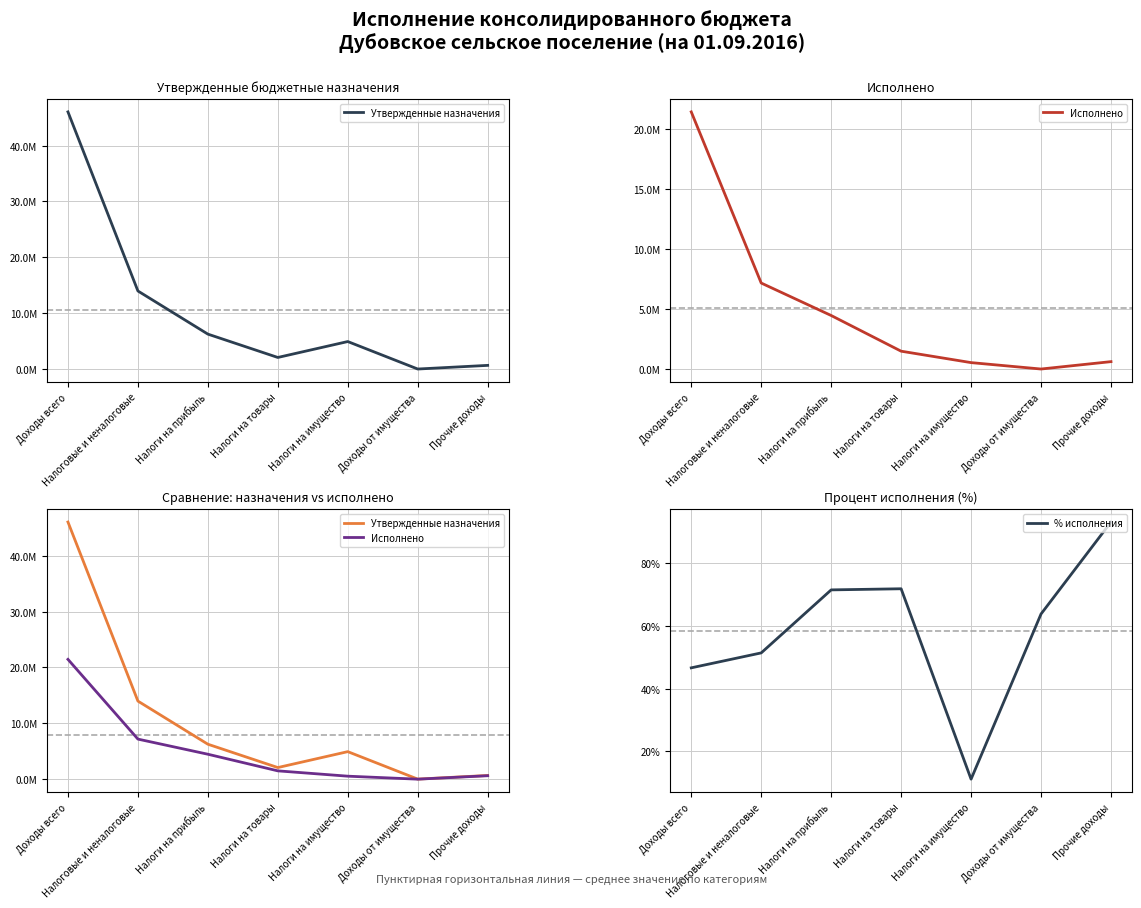

What is the approximate value of Утвержденные назначения at Налоги на прибыль?

6270400.0